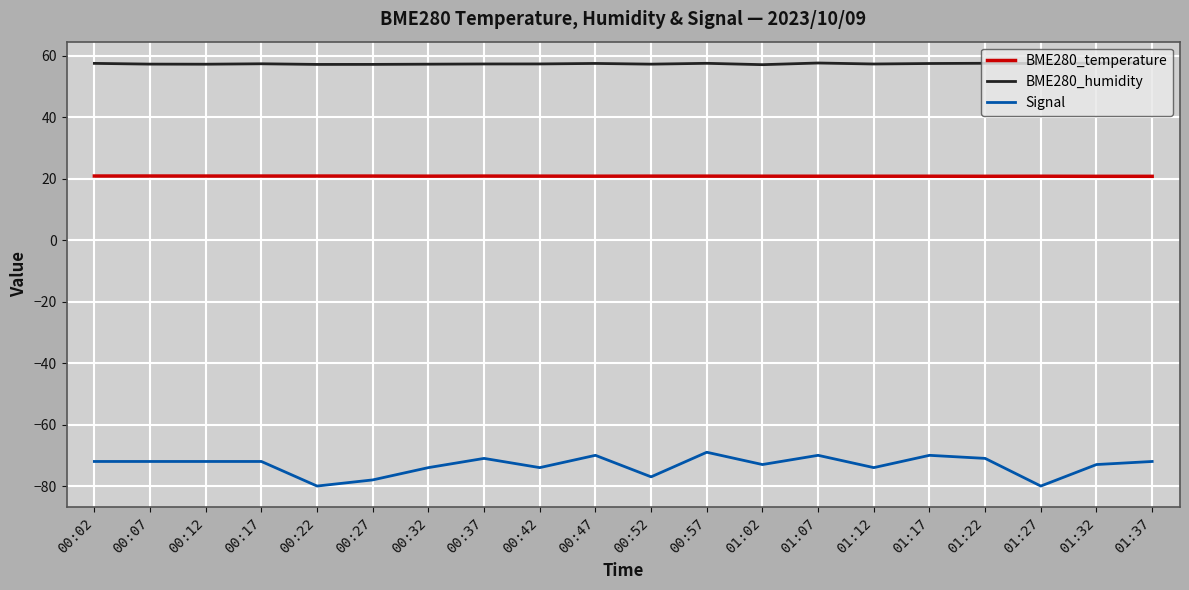

What is the highest value of the BME280_humidity series?

57.8